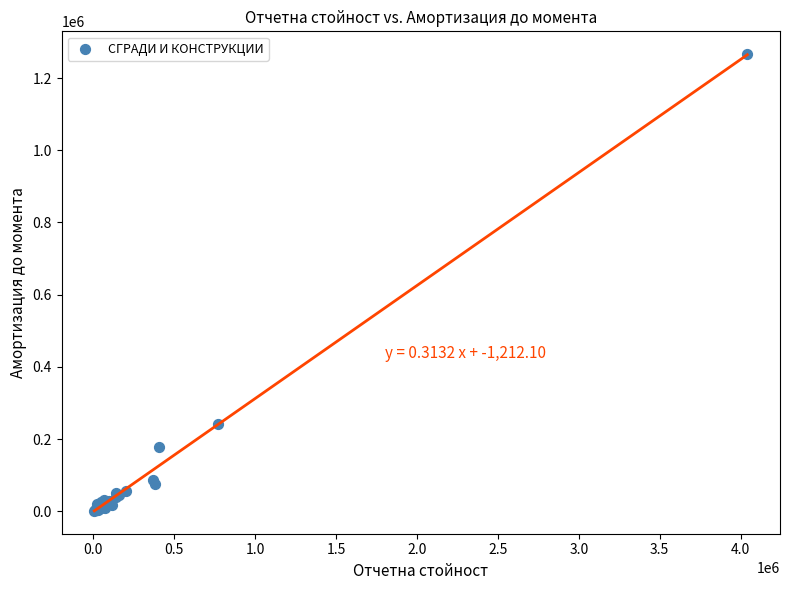

What Y value in the scatter plot is closest to 633625?

242182.6